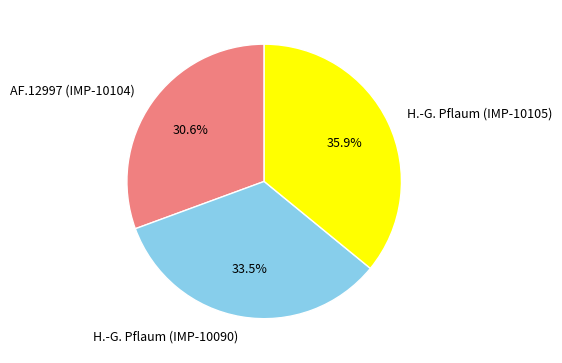

Which slice is the smallest?

AF.12997 (IMP-10104)